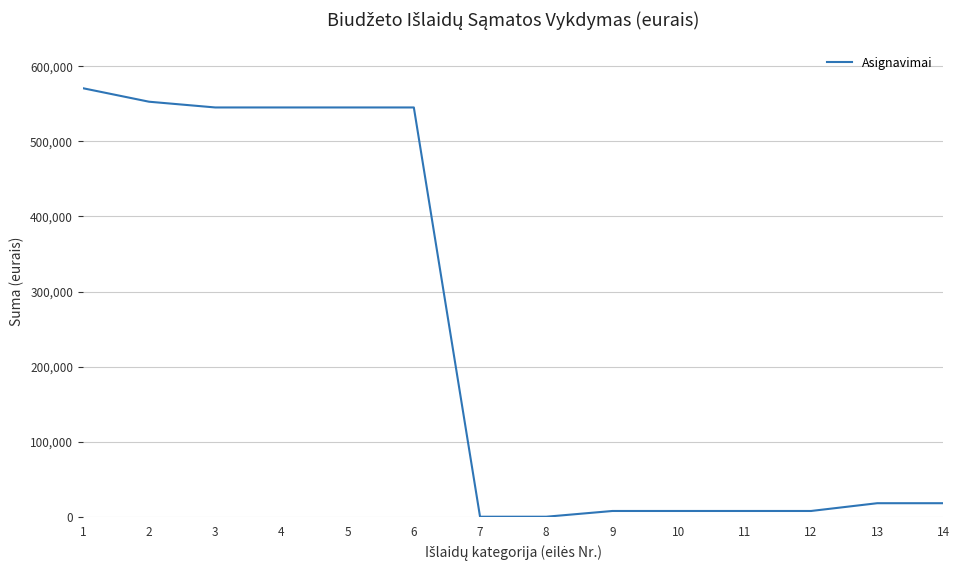

Reading left to right, list all the values displayed in this chart.

1=570799	2=552799	3=545150	4=545150	5=545150	6=545150	7=0	8=0	9=7649	10=7649	11=7649	12=7649	13=18000	14=18000